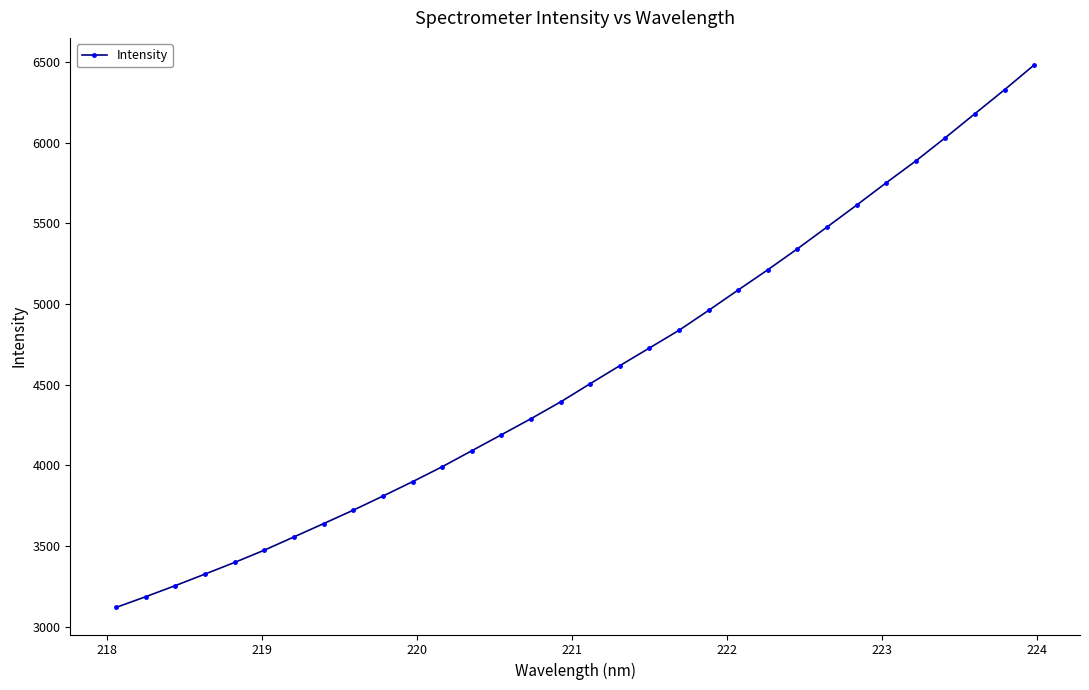

What is the difference between the maximum and second lowest values?

3295.2